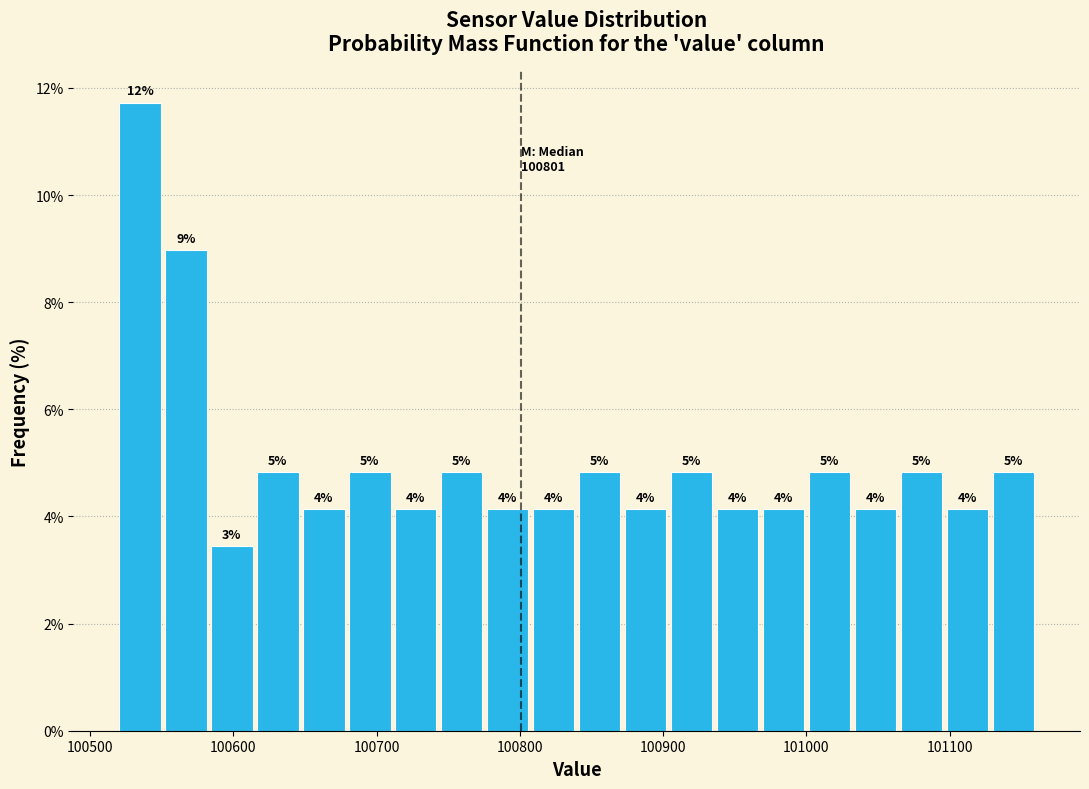

Read against the x-axis, roughly where is the centre of the tallest bar?

100530